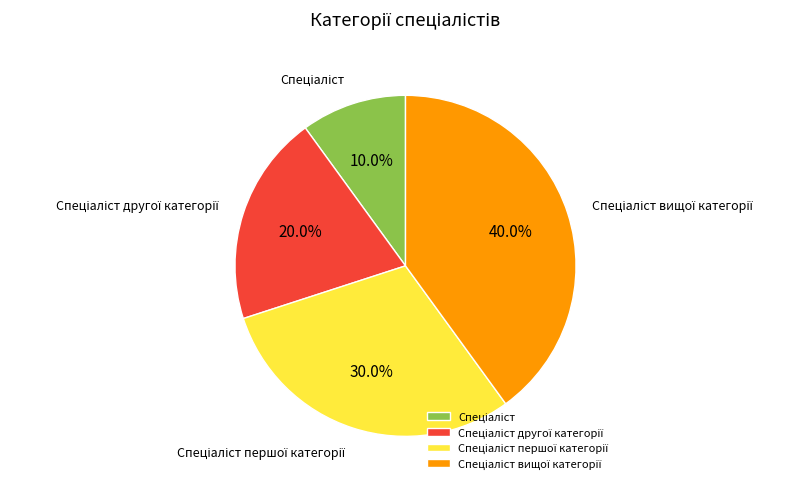

Count the number of slices in the pie.

4